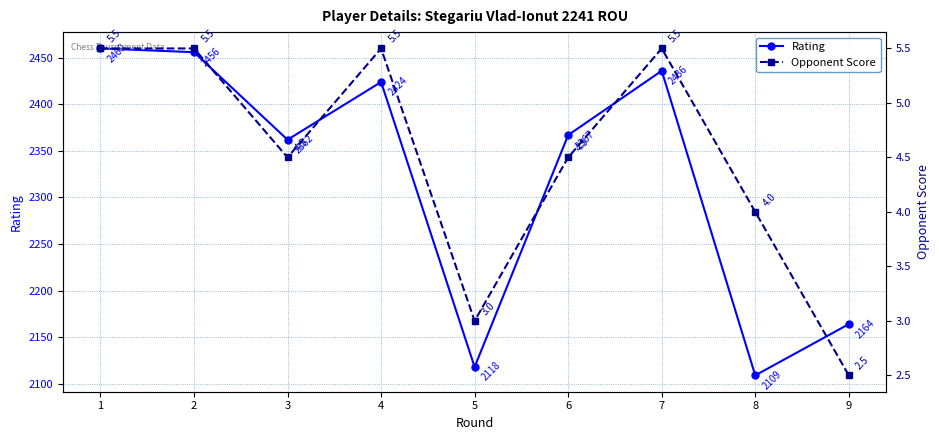

What is the difference between the Opponent Score values at 1 and 3?

1.0